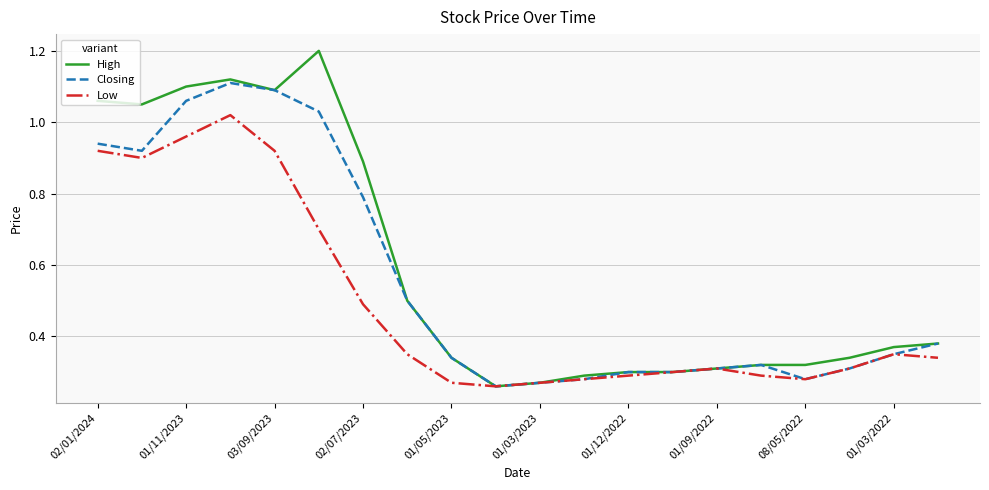

Rank the series by their maximum value, from lowest to highest.

Low, Closing, High